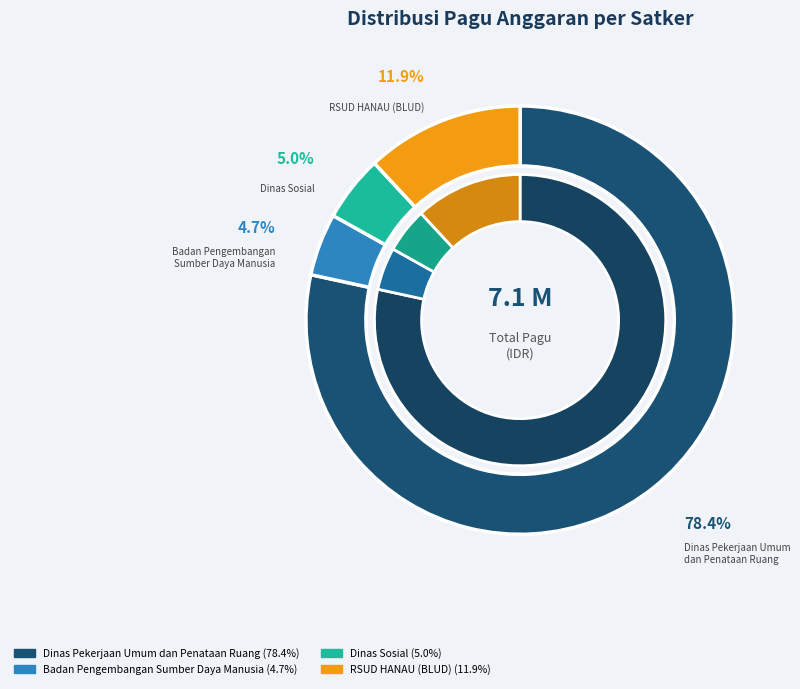

Count the number of slices in the pie.

9